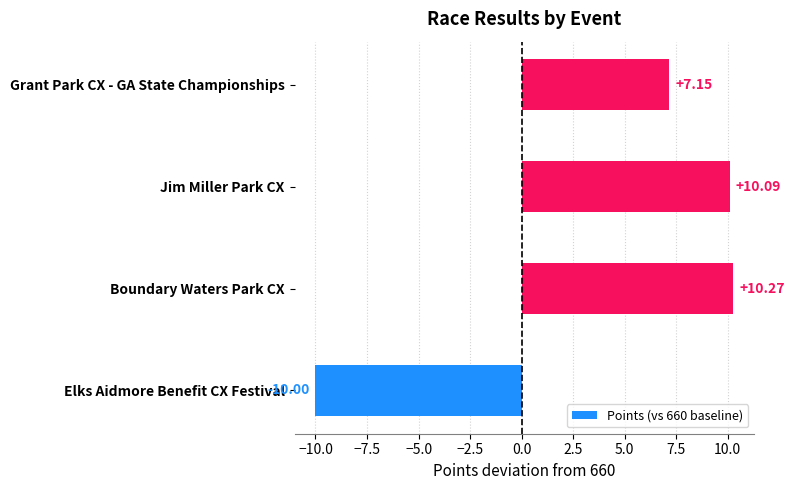

At which category does the chart reach its minimum across all series?

Elks Aidmore Benefit CX Festival